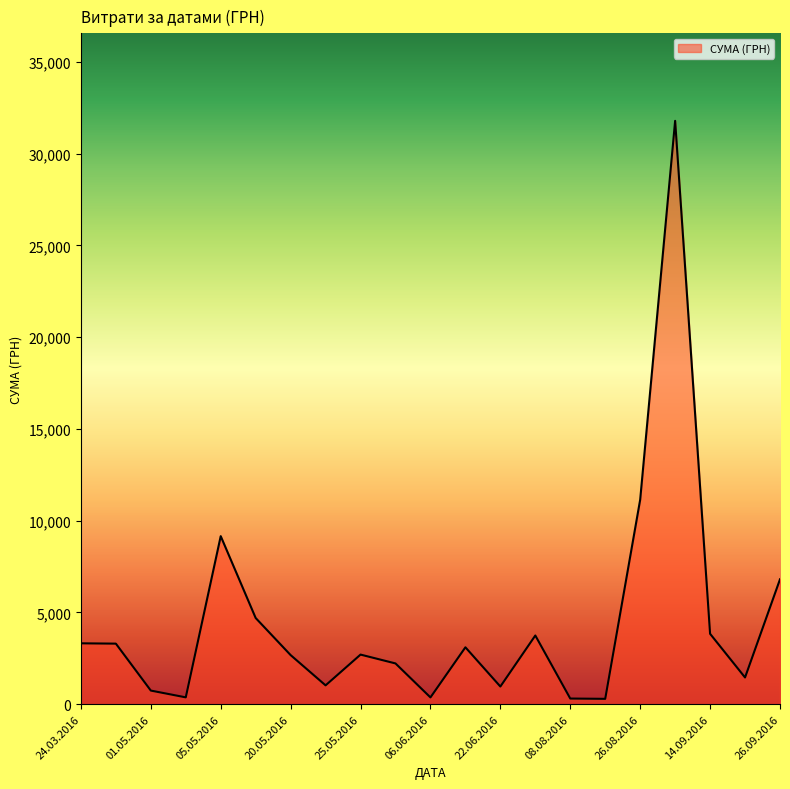

What is the maximum value shown in the chart?

31782.9